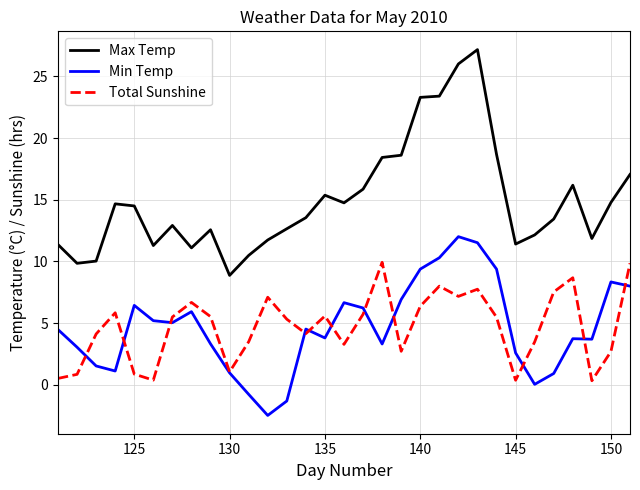

What is the minimum value shown in the chart?

-2.5